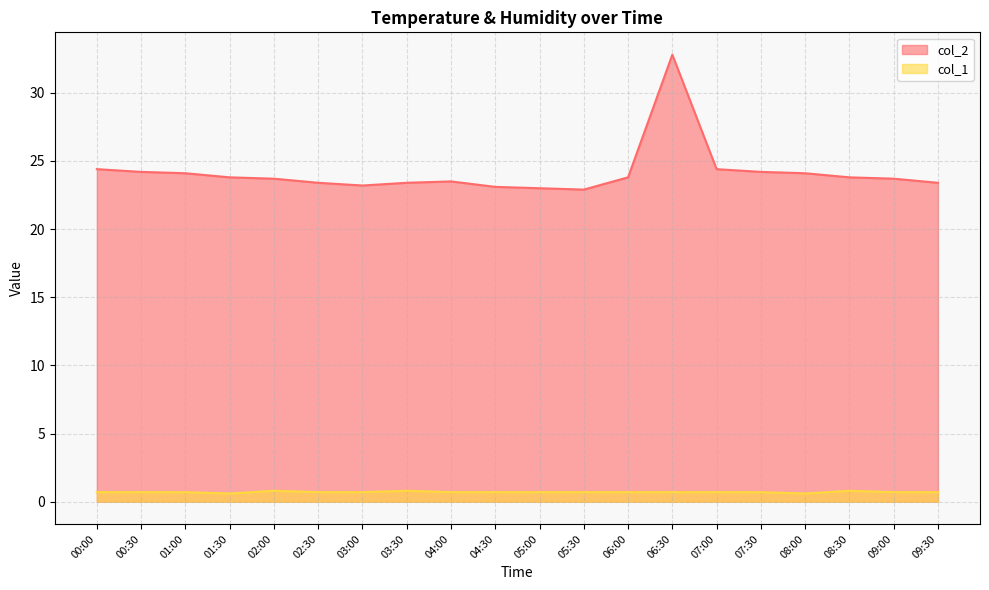

What is the maximum value shown in the chart?

32.8